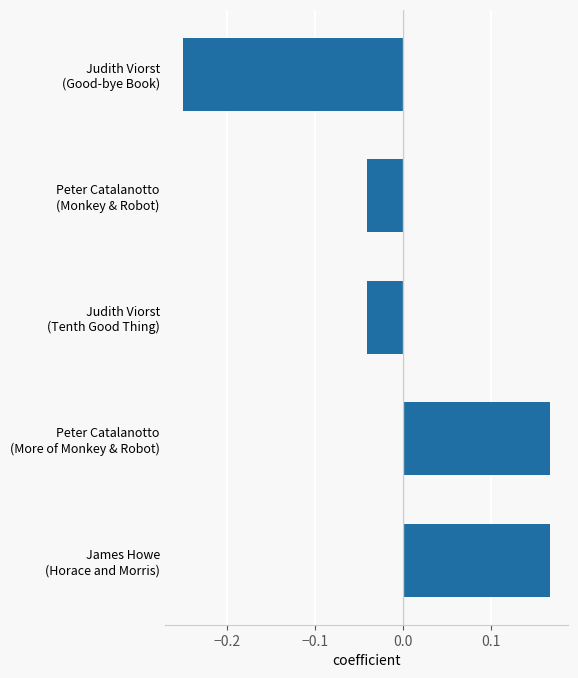

How many negative values are there?

3